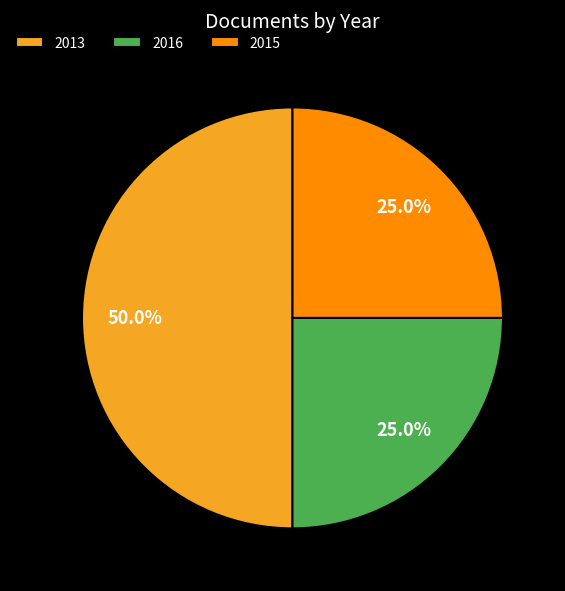

Is the sum of 2016 and 2013 greater than half?

Yes